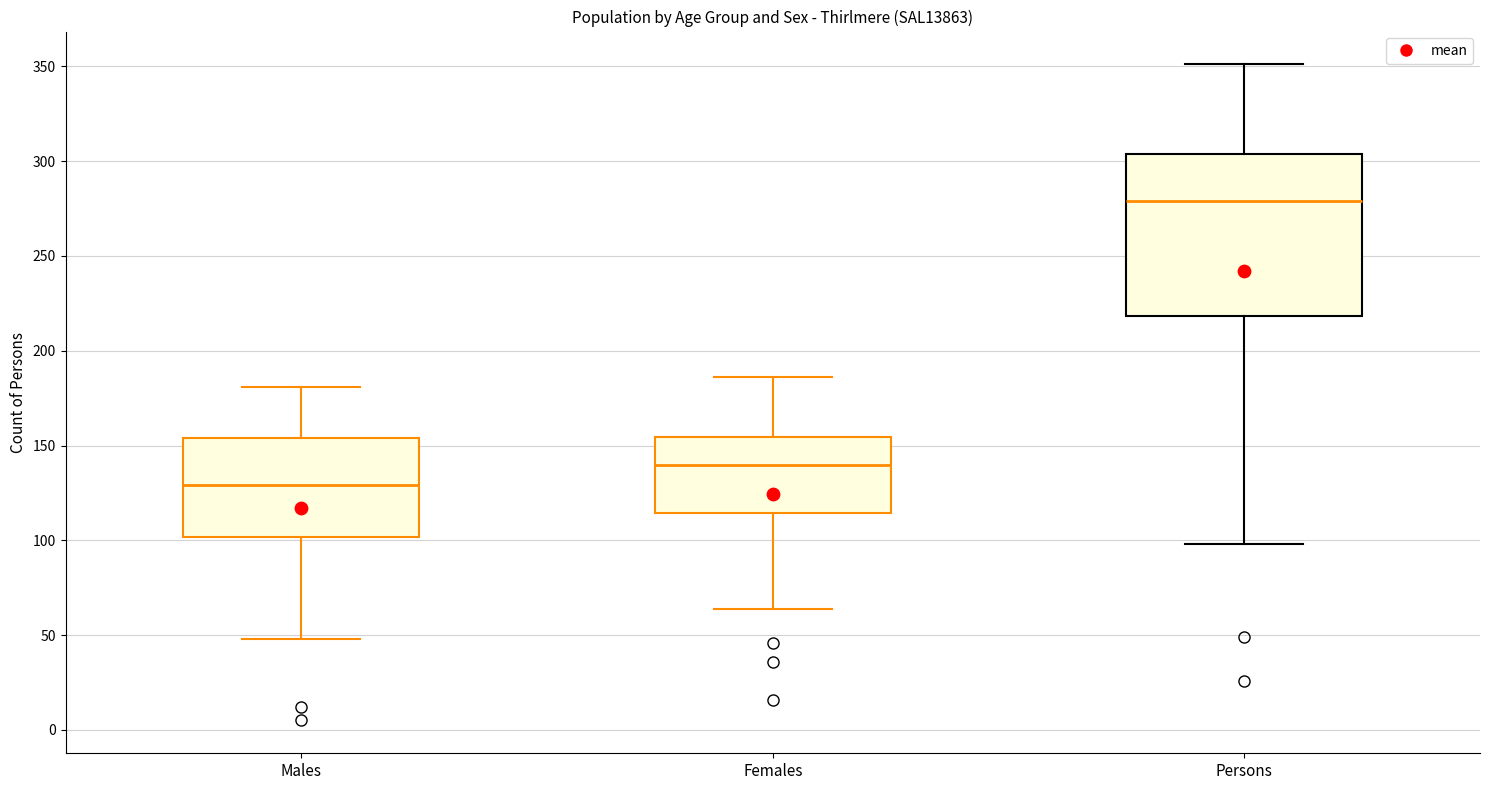

Reading left to right, transcribe this box plot: for each box, give where its median line is, the range the box spans, and where its two whiskers end, as read against the y-axis. The values are not printed on the chart, so give them approximately, as read against the axis.

Males: median 130, box 100 to 155, whiskers 50 to 180
Females: median 140, box 115 to 155, whiskers 65 to 185
Persons: median 280, box 220 to 305, whiskers 100 to 350